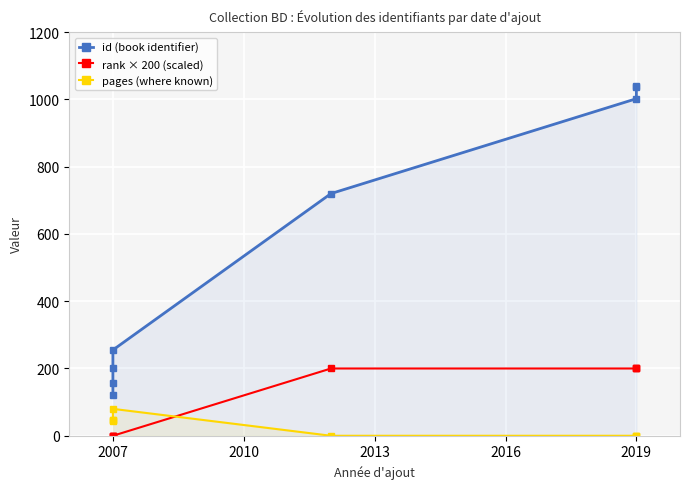

What is the label of the 6th point from the left?

2019